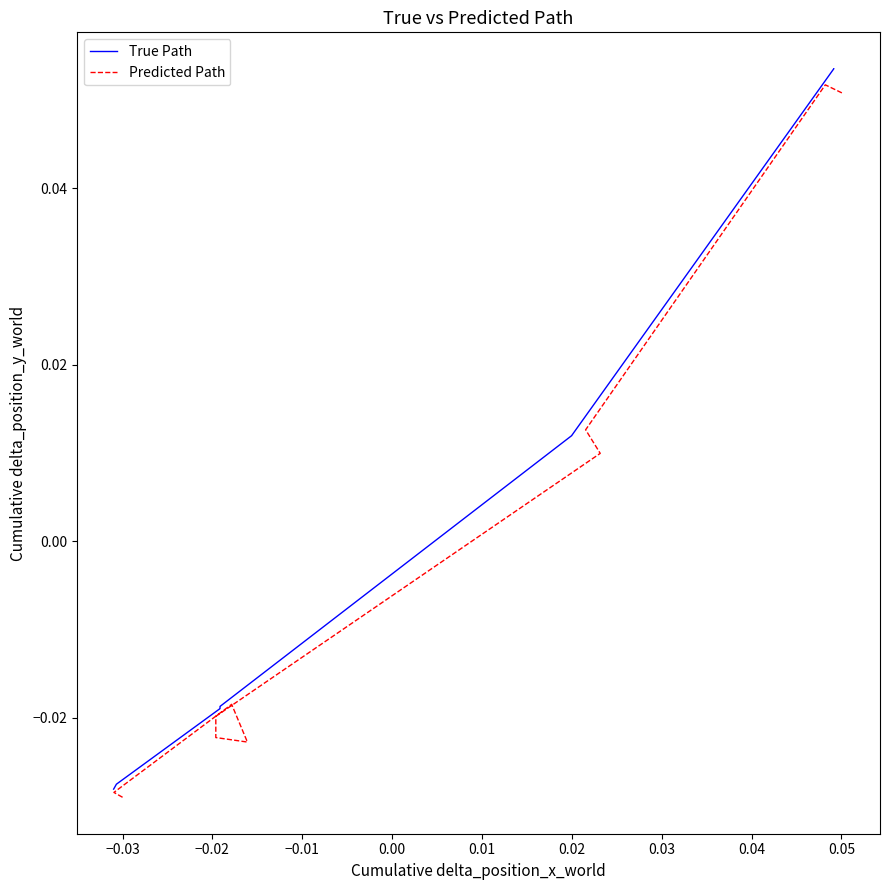

How many negative values does the True Path series have?

6